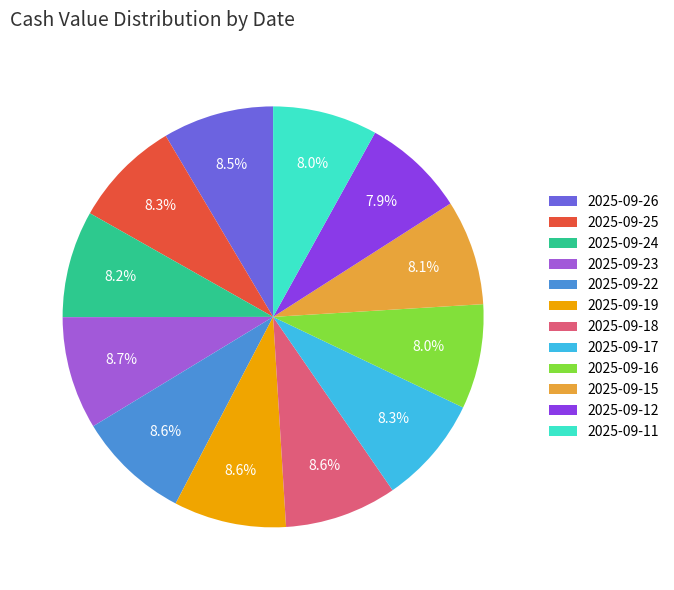

What is the ratio of the value at 2025-09-26 to the value at 2025-09-18?

1.0